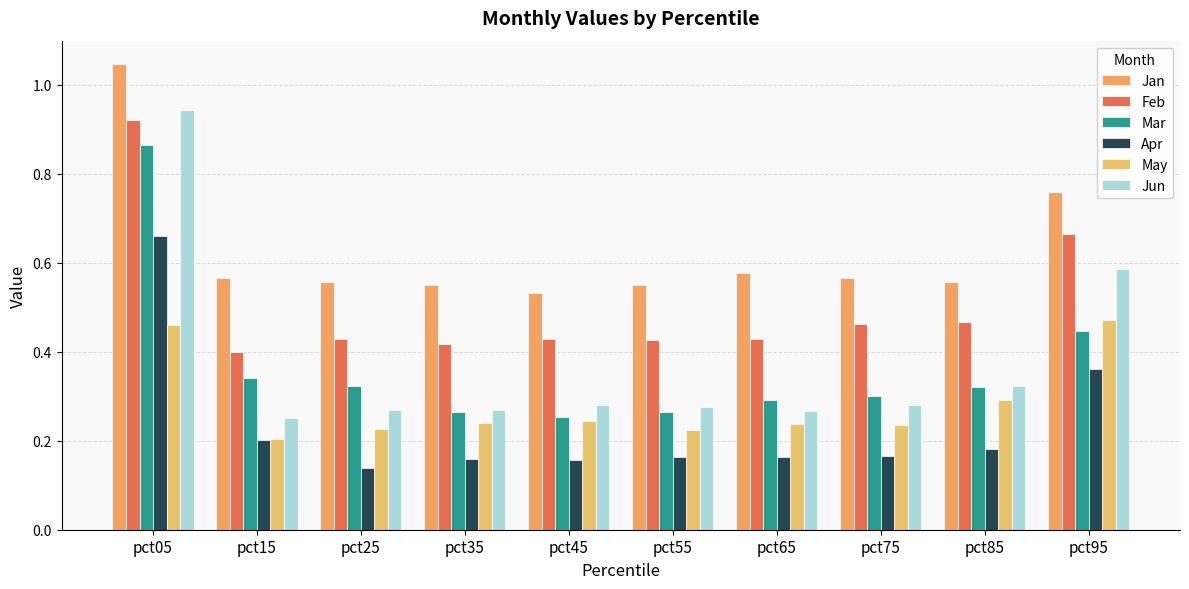

Does the chart contain stacked bars?

No